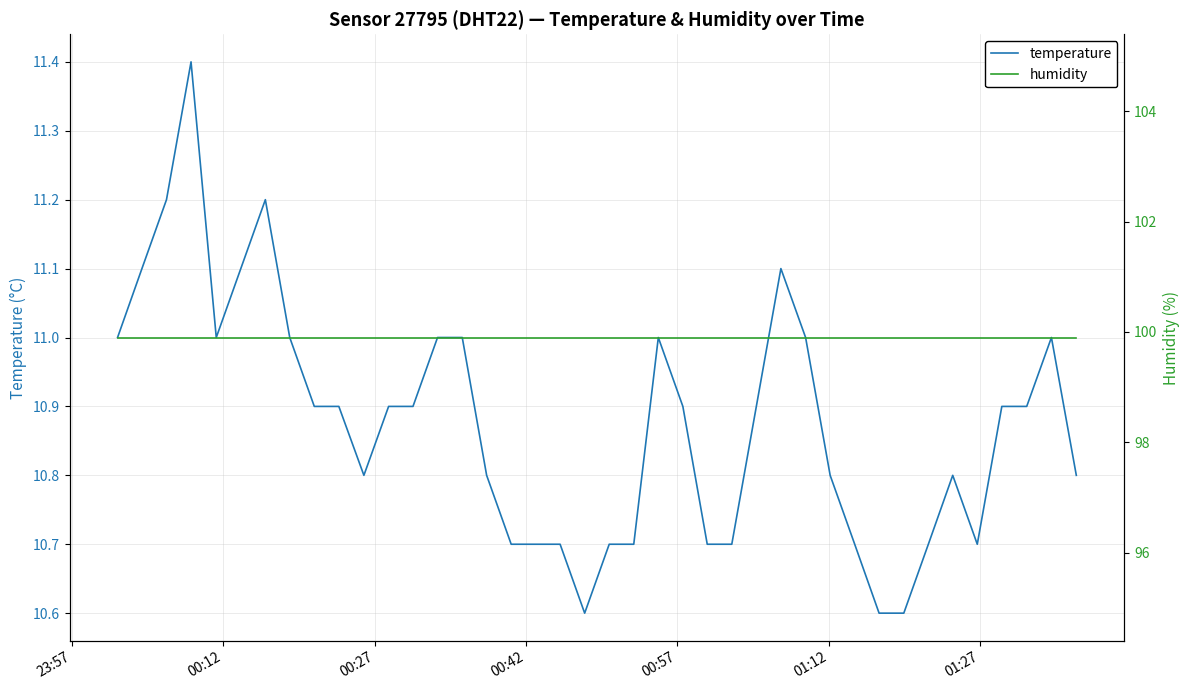

What is the average value of the temperature series?

10.9